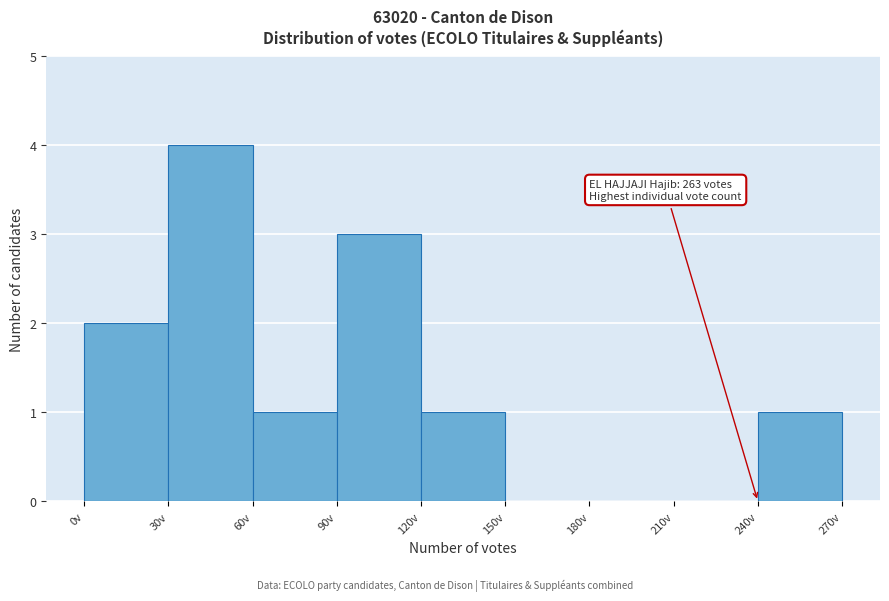

Over which range of the x-axis is the bar tallest?

30 to 60